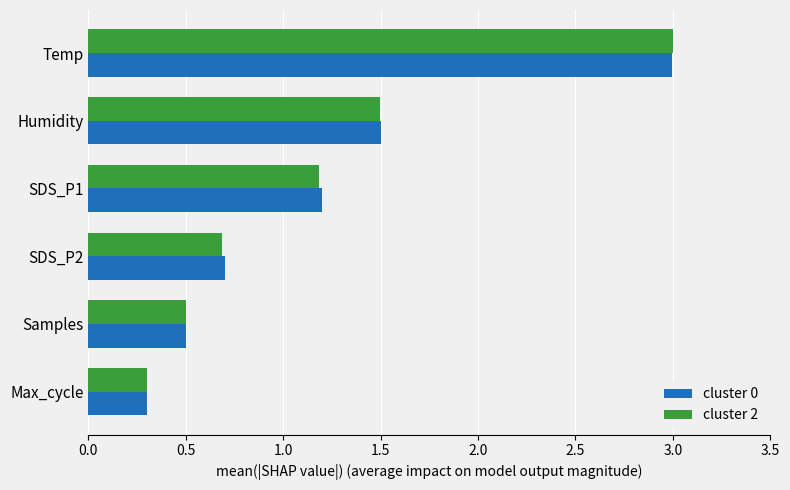

True or false: cluster 0 has a value of 0.3 at Max_cycle.

True